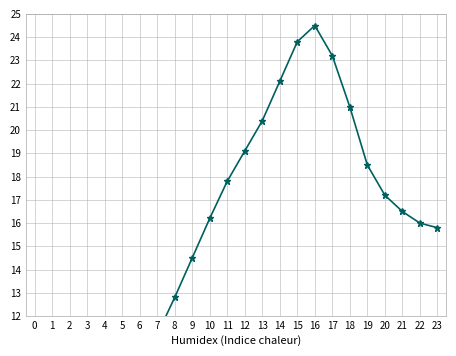

What is the minimum value shown in the chart?

2.8